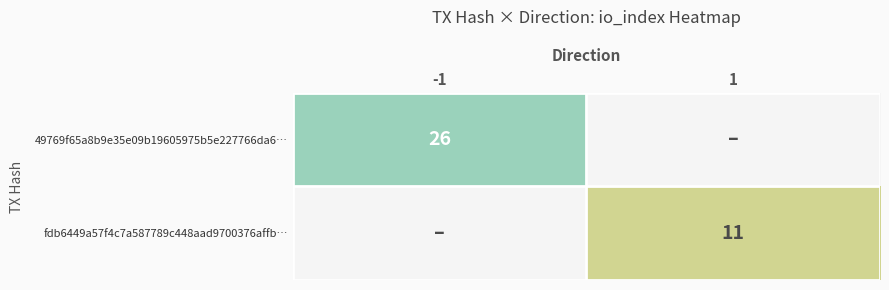

What is the sum of all 49769f65a8b9e35e09b19605975b5e227766da6… values?

26